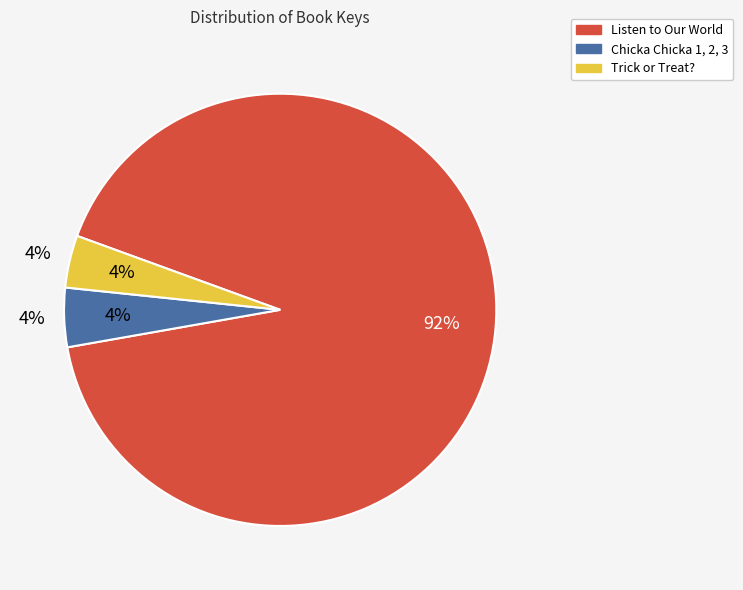

To the nearest percent, what percentage of the pie is Chicka Chicka 1, 2, 3?

4%